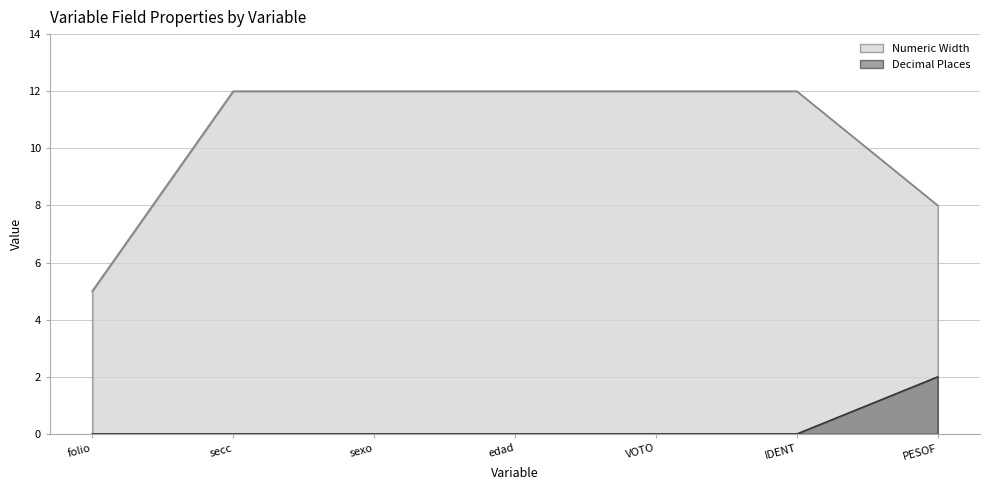

Which series changed the most between edad and PESOF?

Numeric Width